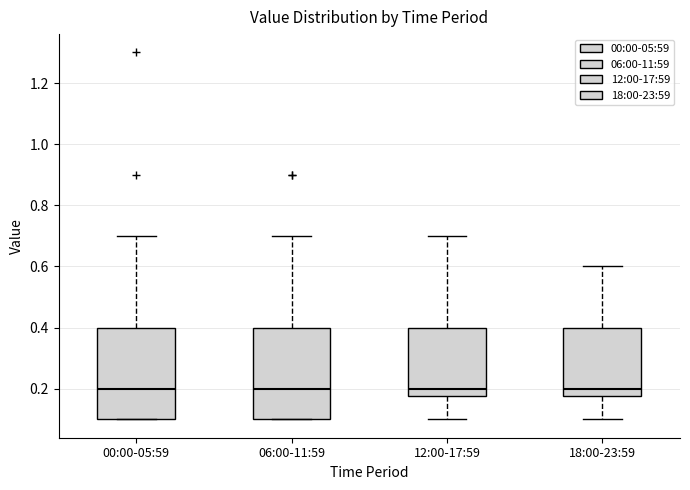

Reading left to right, read every box against the y-axis: the position of its median line, the range the box covers, and the ends of its whiskers. The values are not printed on the chart, so give them approximately, as read against the axis.

00:00-05:59: median 0.20, box 0.10 to 0.40, whiskers 0.10 to 0.70
06:00-11:59: median 0.20, box 0.10 to 0.40, whiskers 0.10 to 0.70
12:00-17:59: median 0.20, box 0.18 to 0.40, whiskers 0.10 to 0.70
18:00-23:59: median 0.20, box 0.18 to 0.40, whiskers 0.10 to 0.60